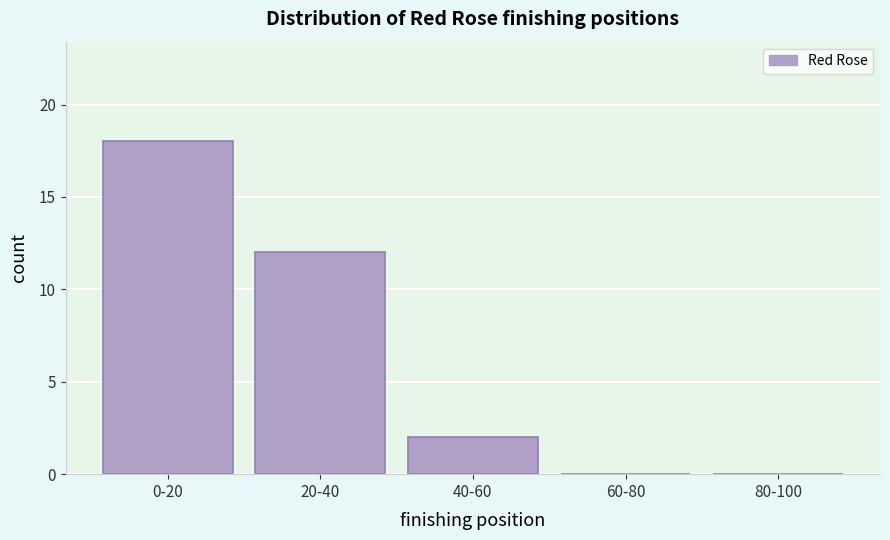

Reading left to right, extract all data points from this chart.

0-20=18	20-40=12	40-60=2	60-80=0	80-100=0